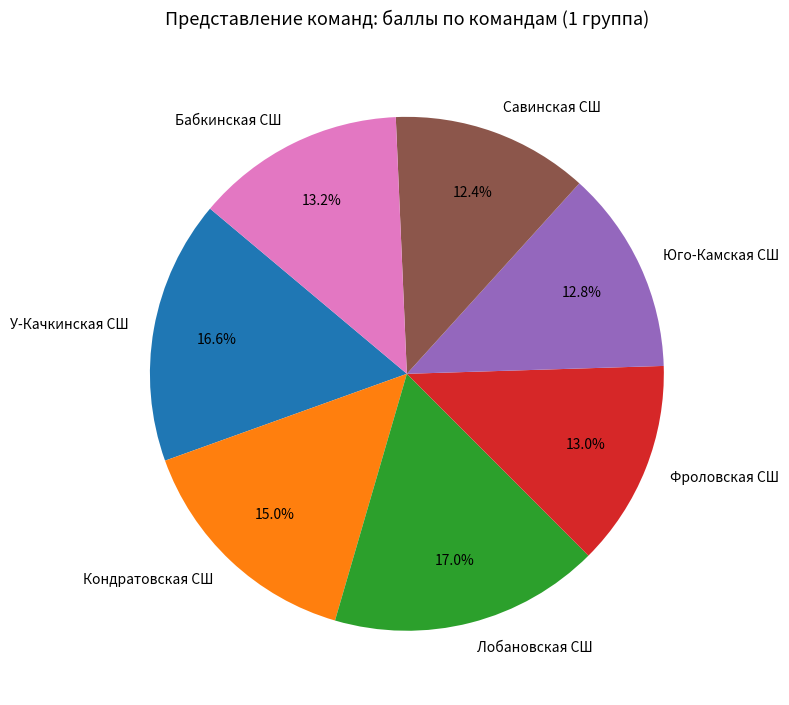

To the nearest percent, what portion does Бабкинская СШ represent?

13%